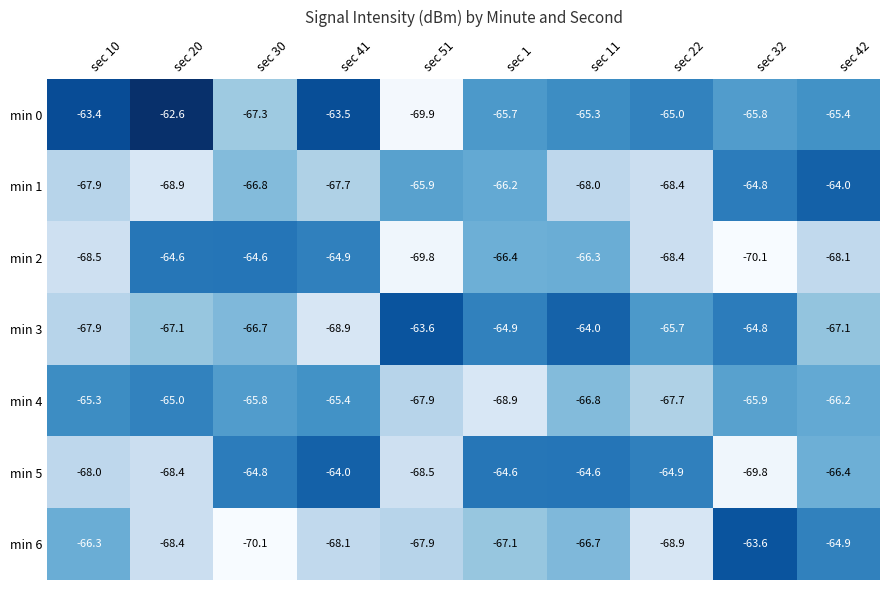

What is the difference between the highest and lowest values at sec 51?

6.3